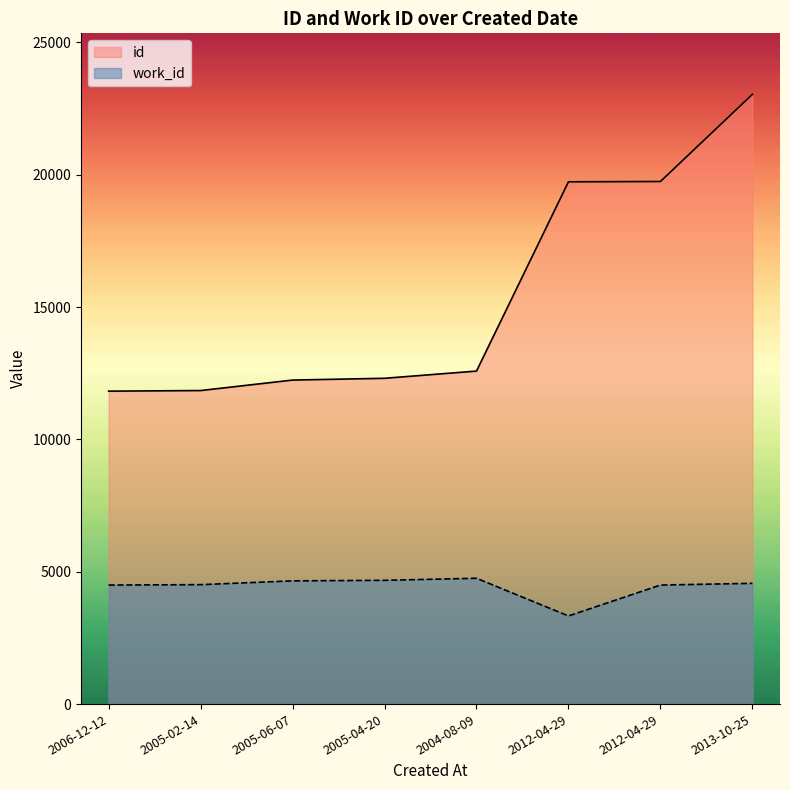

What is the label of the 2nd point from the right?

2012-04-29